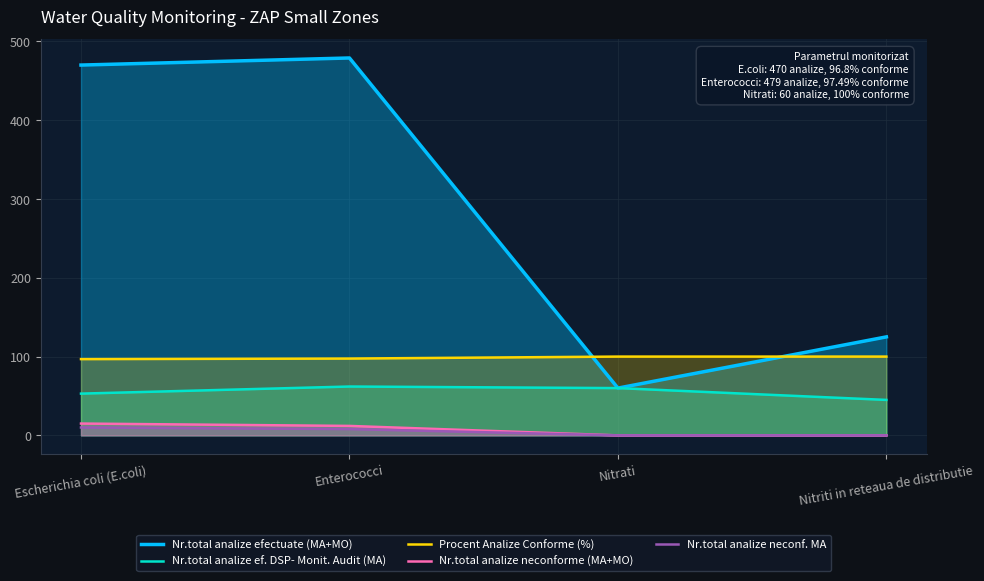

Which has a higher value, Nitriti in reteaua de distributie or Enterococci?

Enterococci